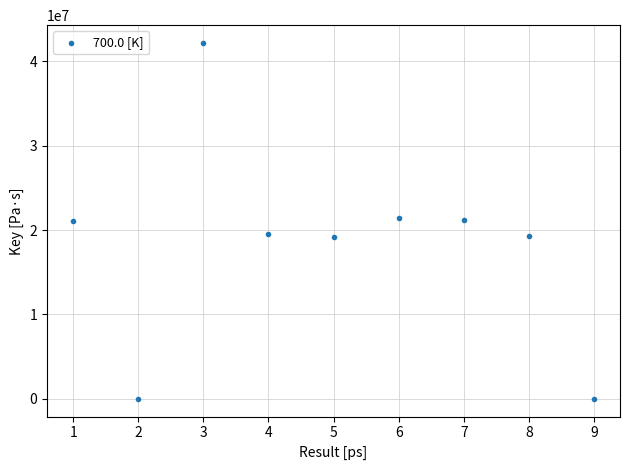

What is the range of X values (max minus min)?

8